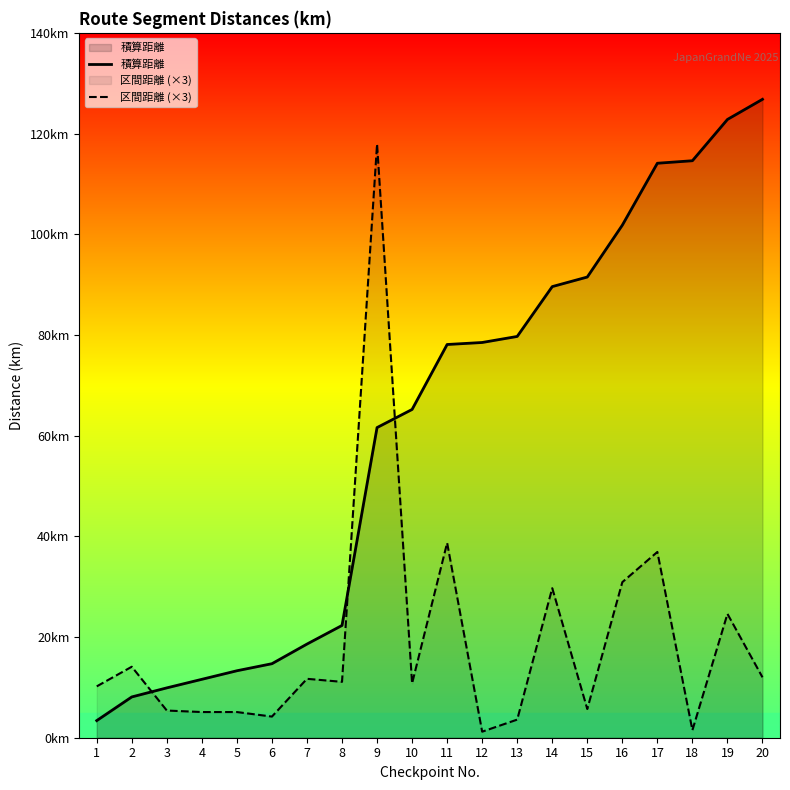

Rank the categories by 積算距離 value from highest to lowest.

20, 19, 18, 17, 16, 15, 14, 13, 12, 11, 10, 9, 8, 7, 6, 5, 4, 3, 2, 1